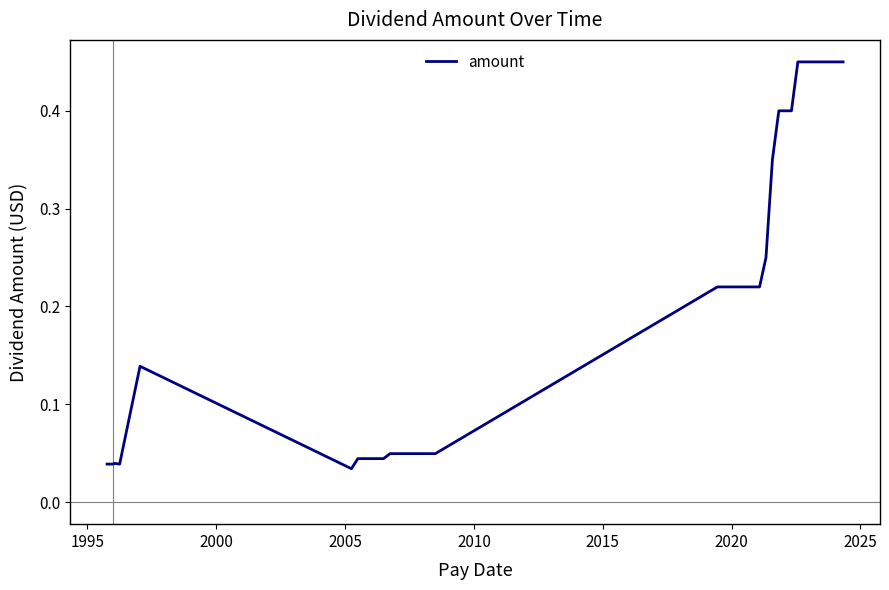

Does the chart display data point markers on the line(s)?

No